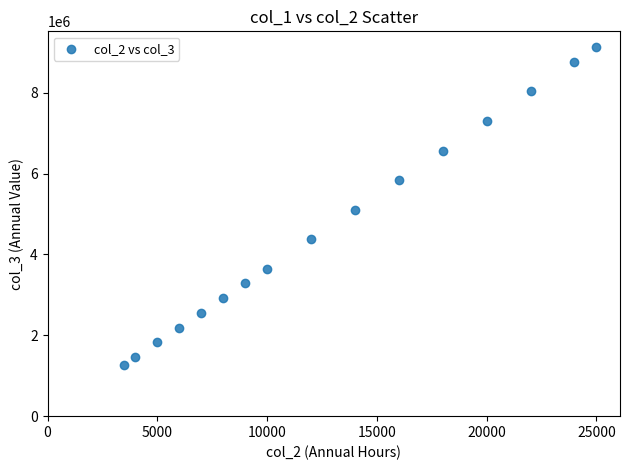

What is the range of Y values (max minus min)?

7847500